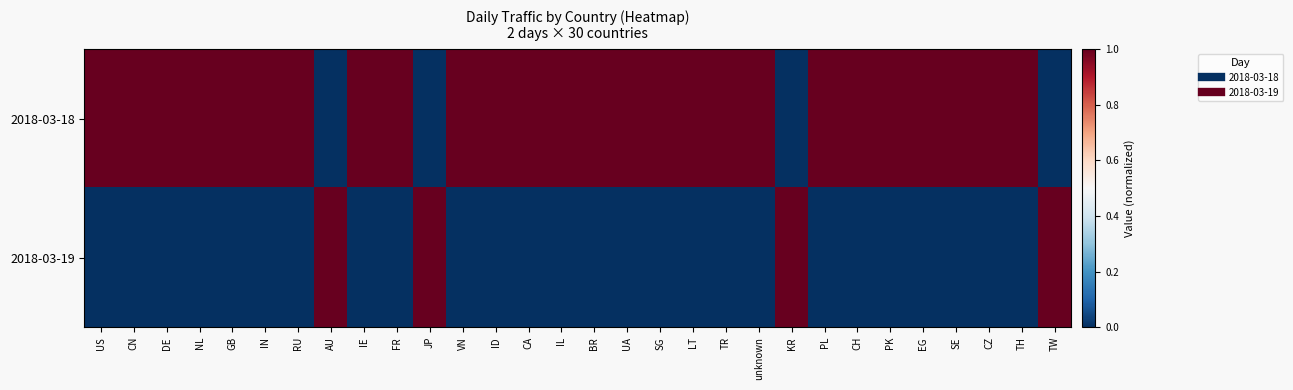

List the series in order of their peak value, lowest first.

2018-03-18, 2018-03-19